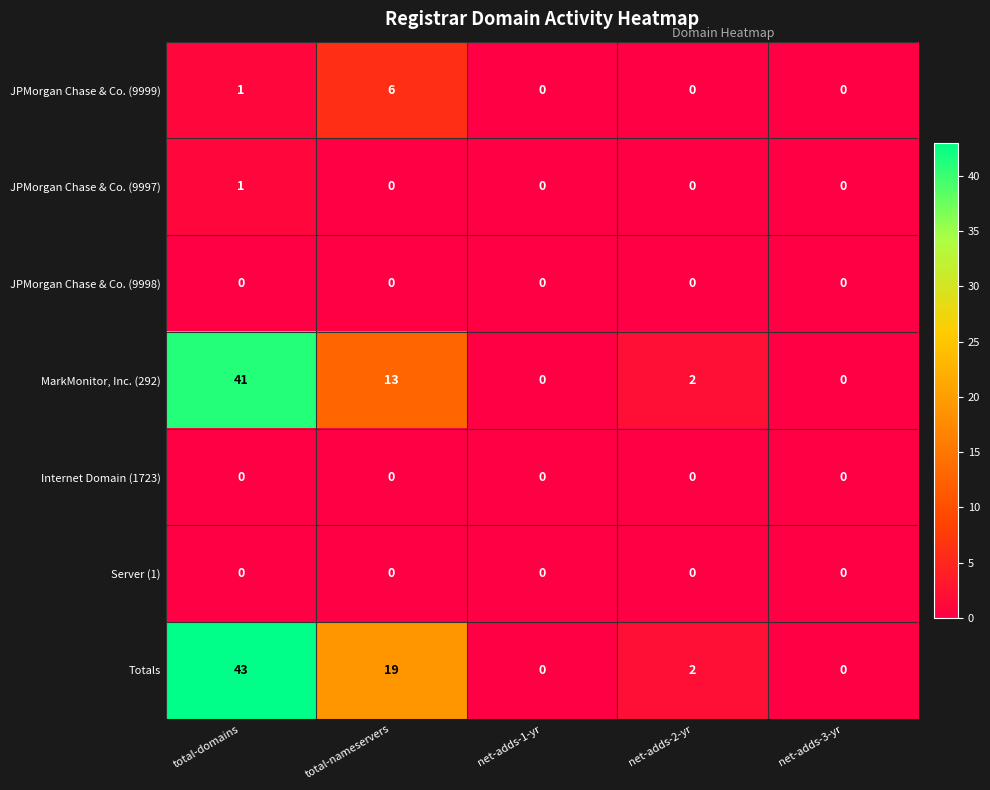

What is the difference between the highest and lowest values at total-nameservers?

19